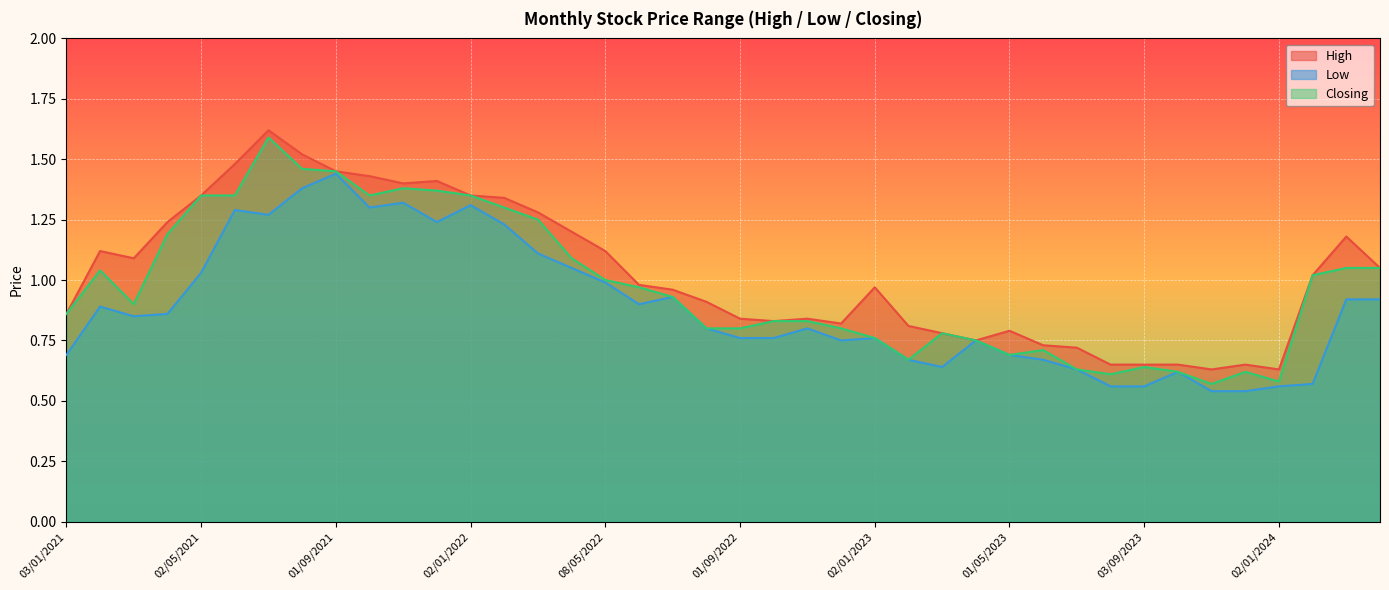

The Closing series shows 0.3 at 02/01/2024. True or false?

False